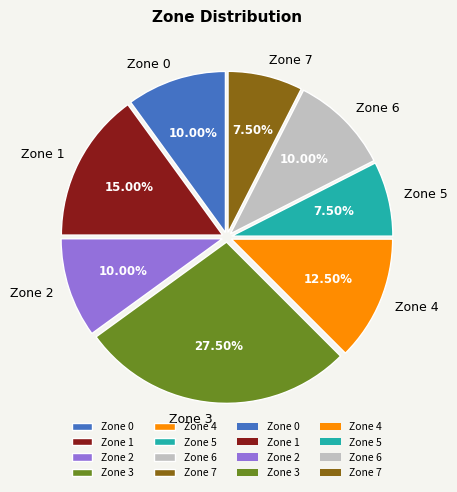

Is there a majority slice in this chart?

No